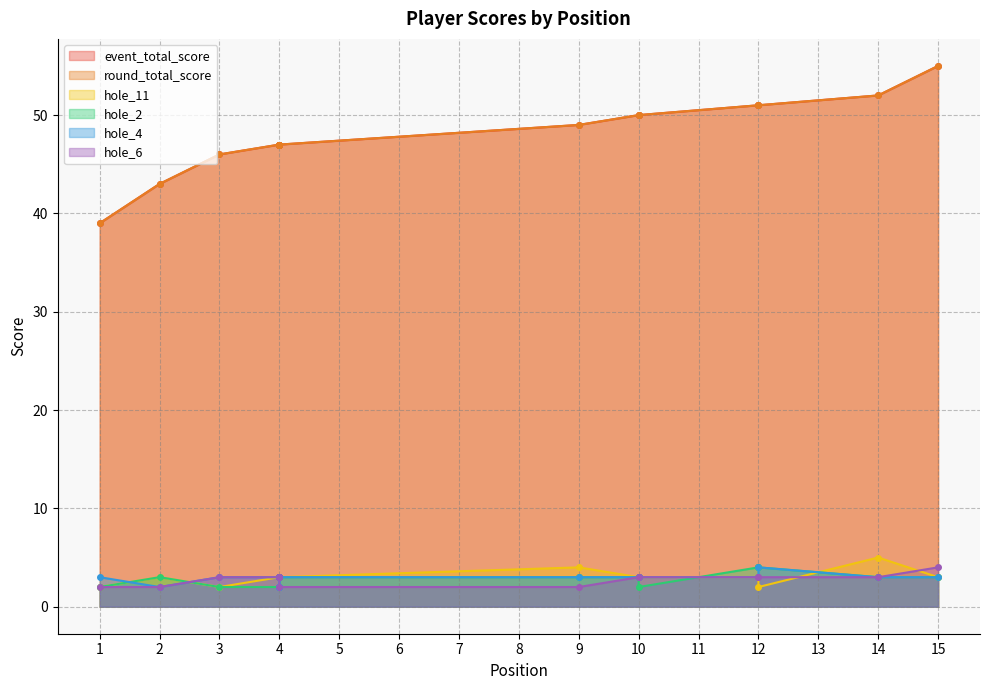

How many values in the hole_2 series exceed 3?

2